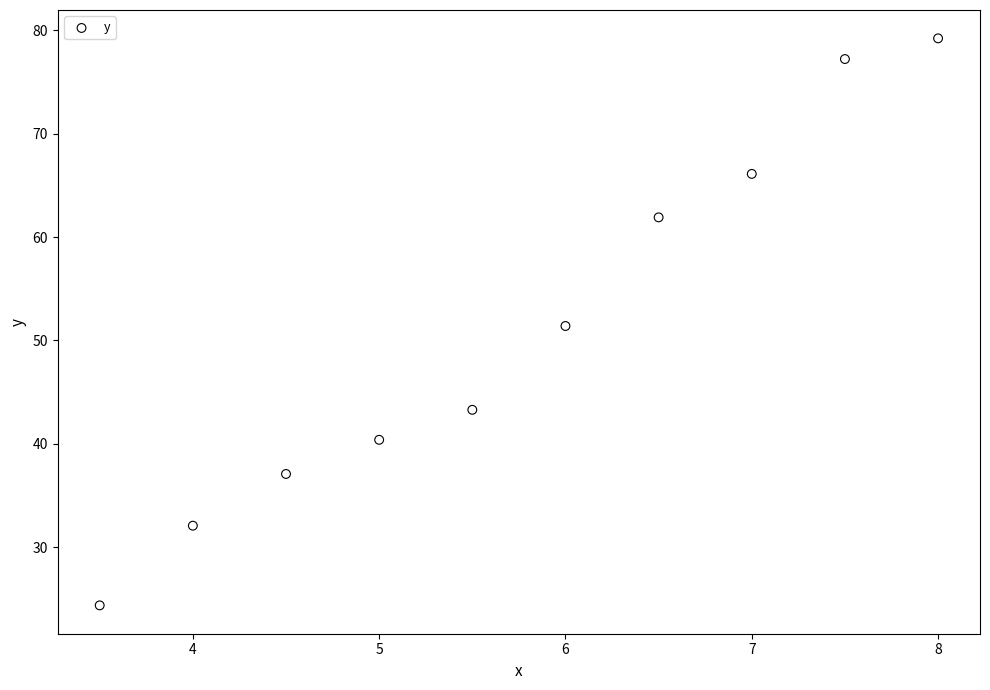

What is the range of X values (max minus min)?

4.5